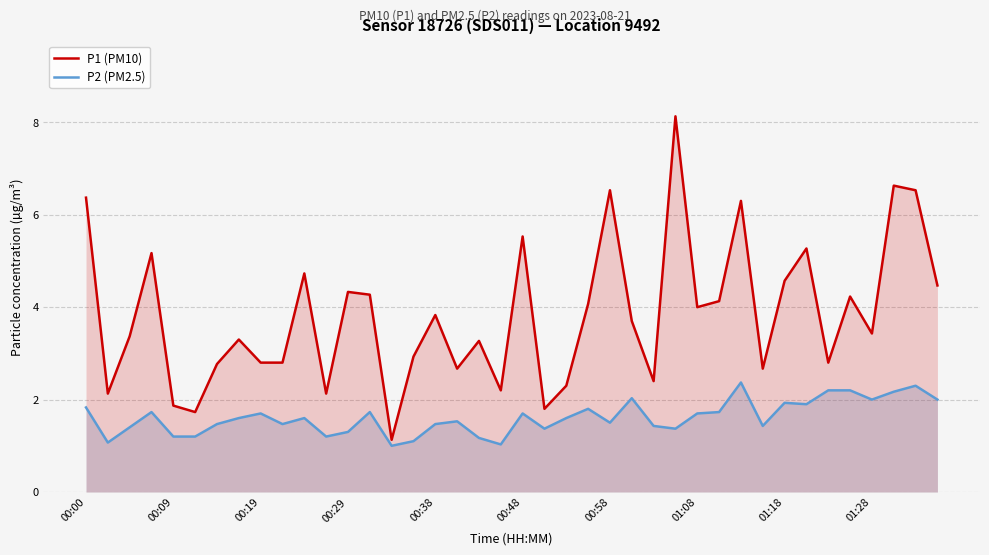

What is the average value of the P1 (PM10) series?

3.8